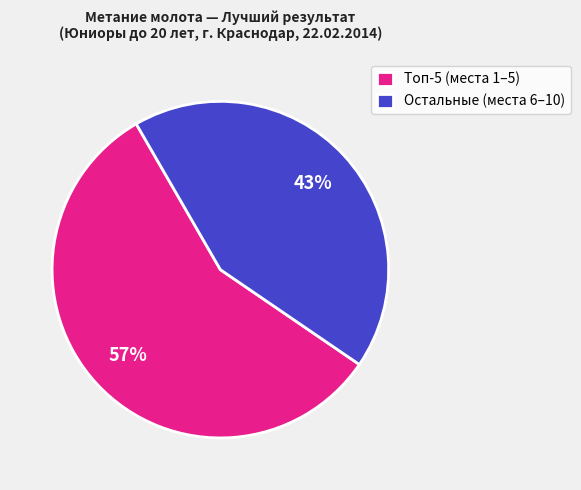

Count the number of slices in the pie.

2